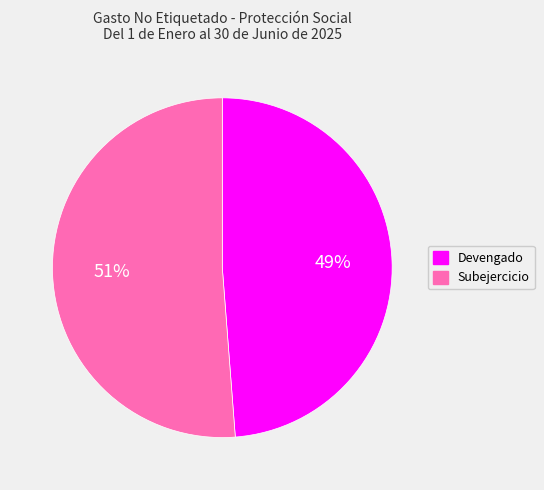

Is the sum of Subejercicio and Devengado greater than half?

Yes